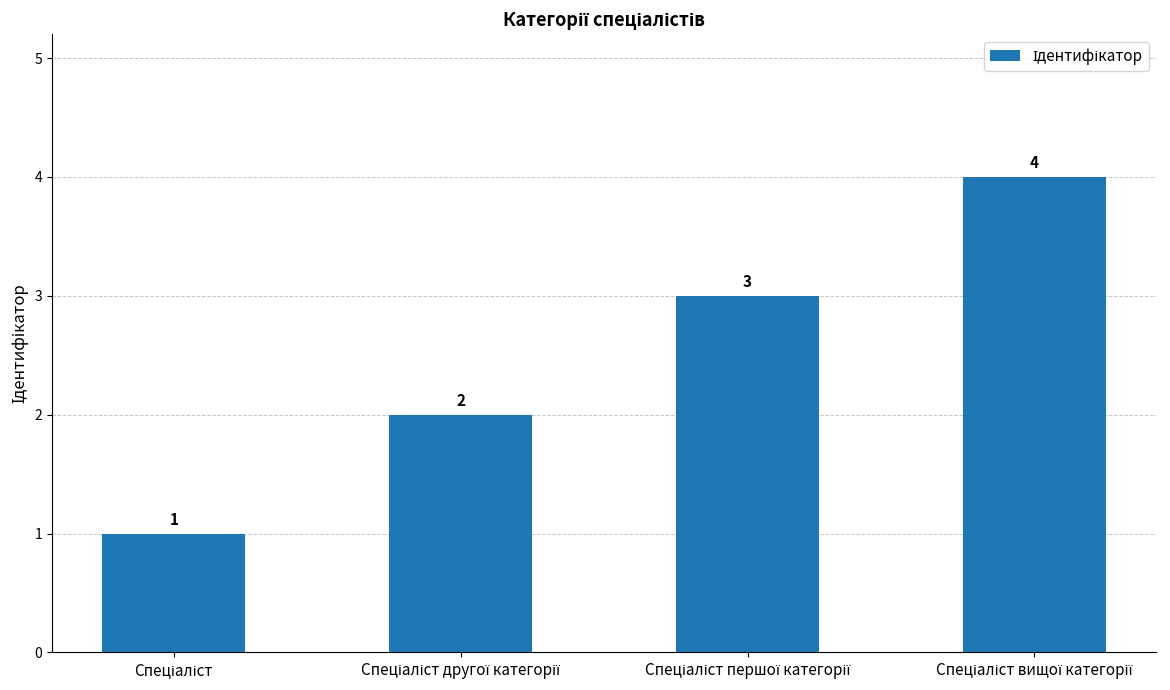

Count the values in the range 2 to 4.

3